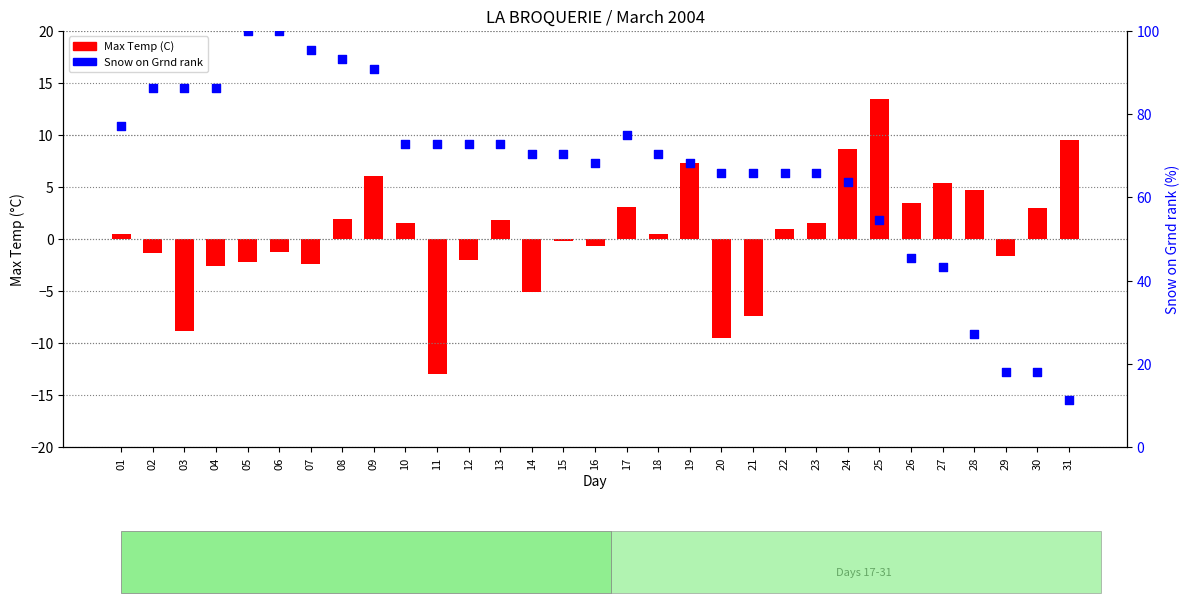

What is the total value across all series at 31?

20.9